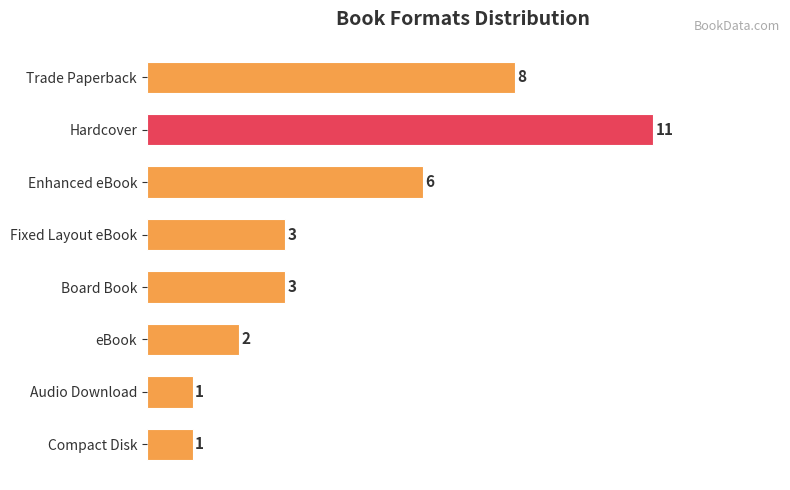

How many categories are shown in the chart?

8